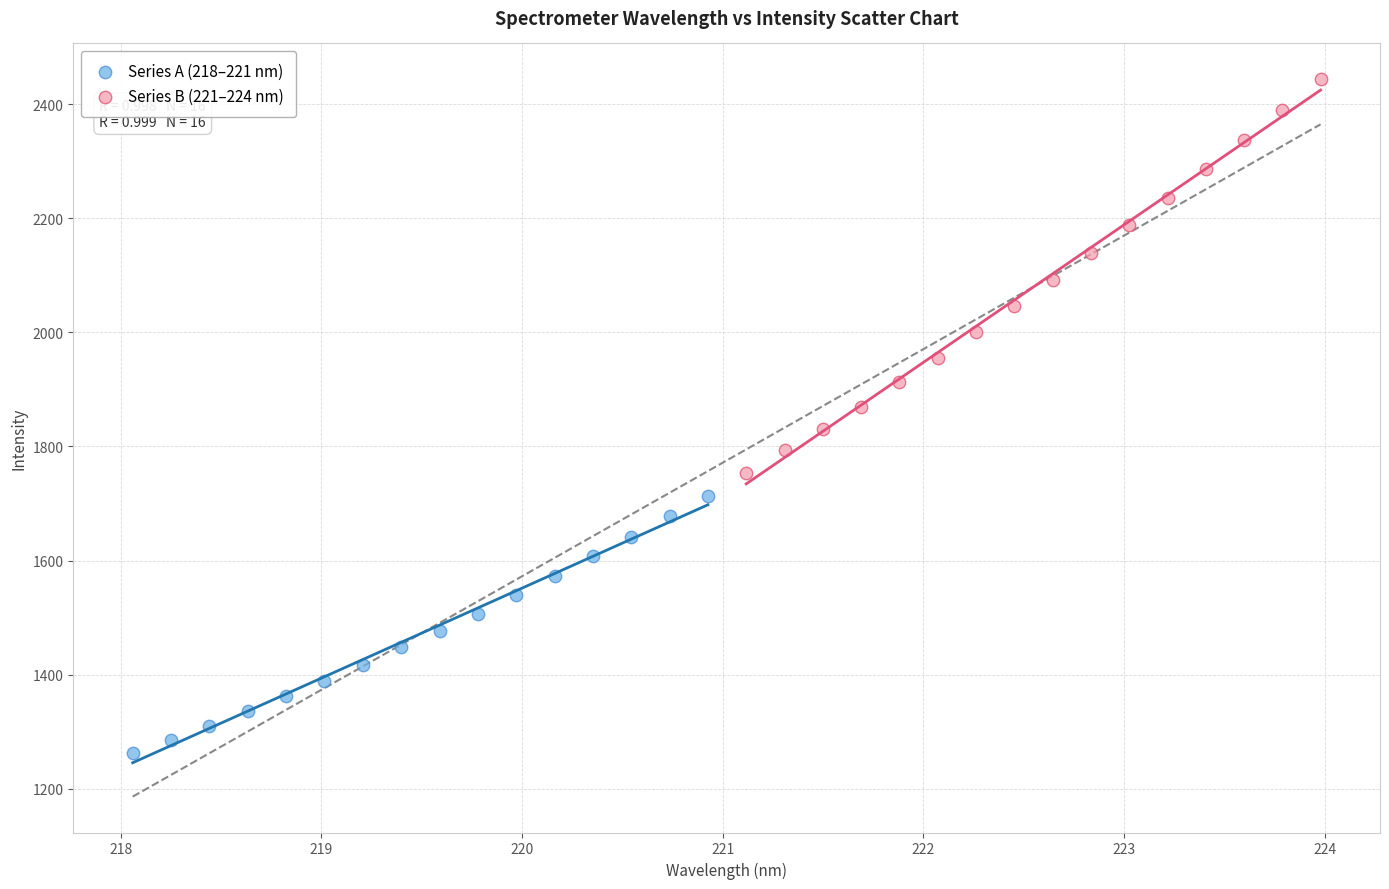

Which series reaches the minimum Y coordinate?

Series A (218–221 nm)